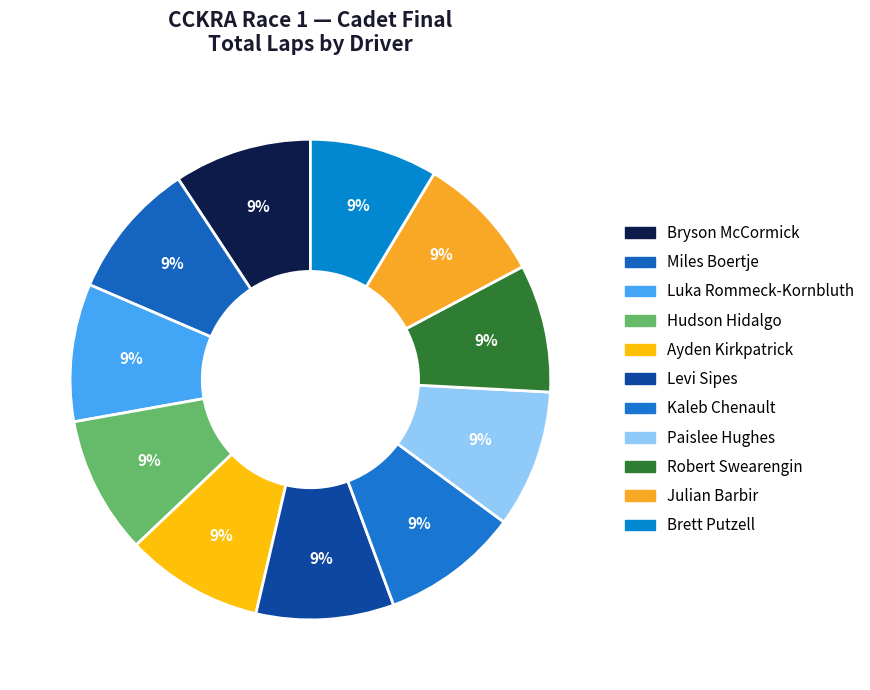

How many slices are in this pie chart?

11